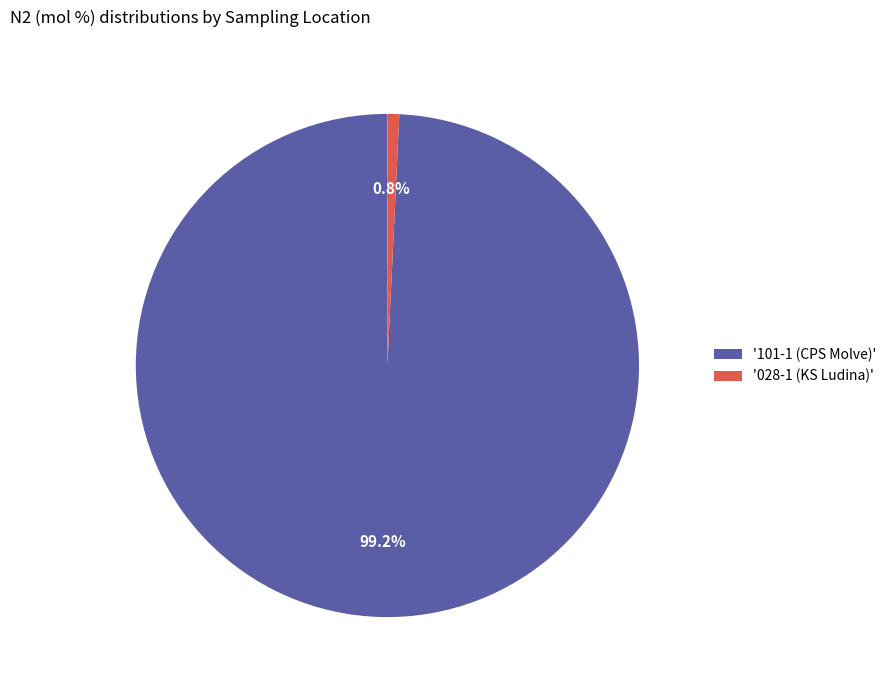

Rank the categories by value from lowest to highest.

'028-1 (KS Ludina)', '101-1 (CPS Molve)'